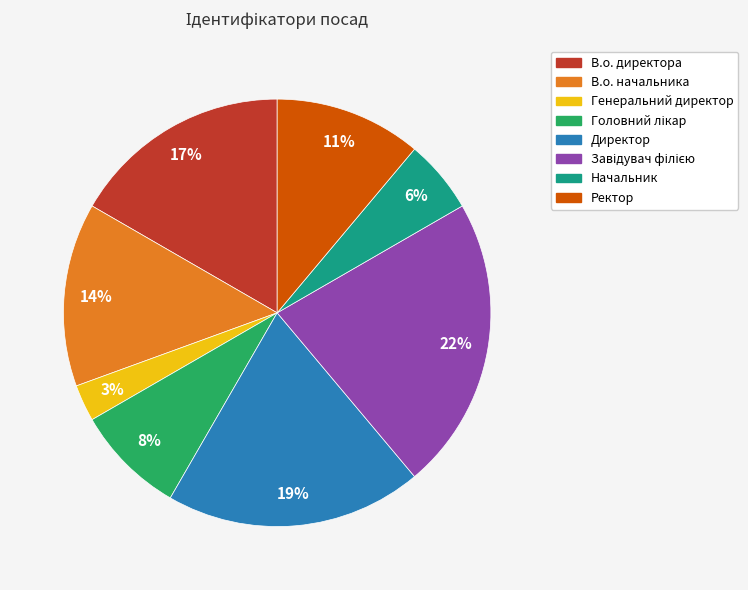

True or false: Генеральний директор accounts for 3% of the total.

True